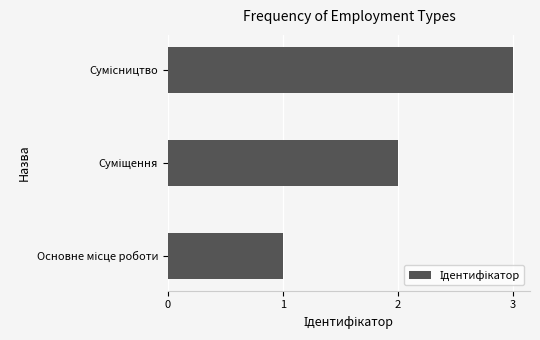

What is the greatest value displayed?

3